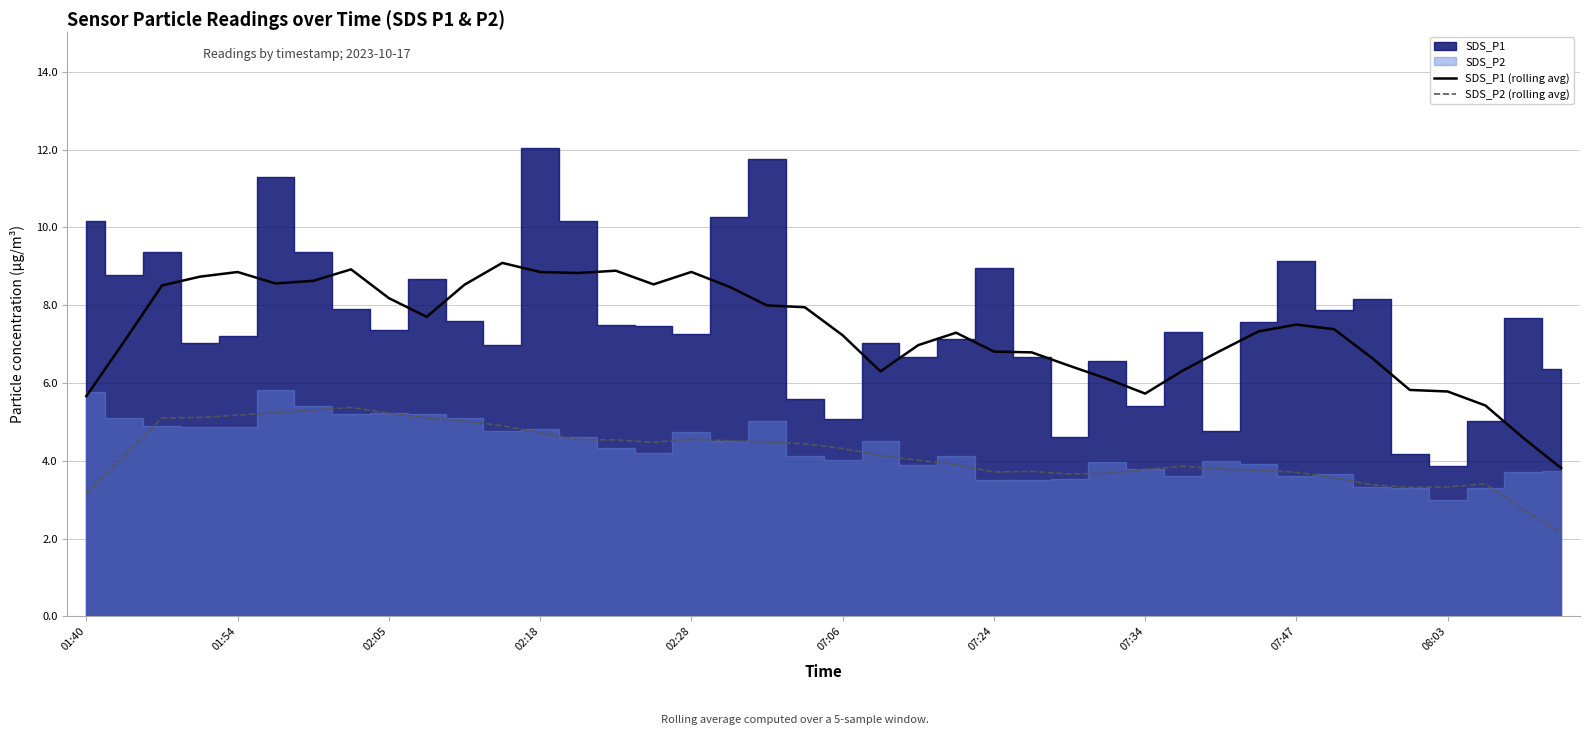

What is the value of the SDS_P2 (rolling avg) point at the 26th from the left?

3.7